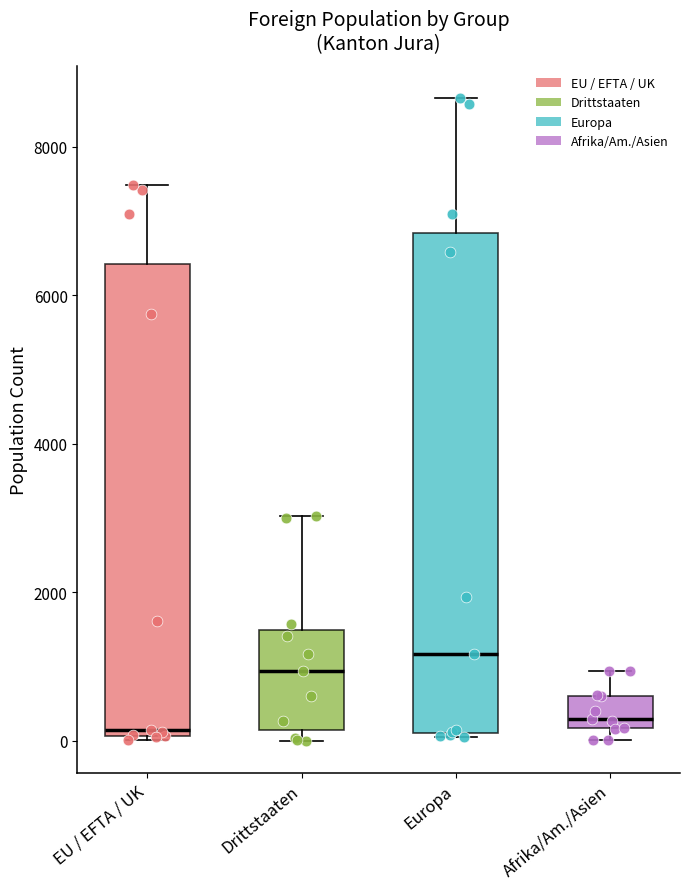

Reading left to right, read every box against the y-axis: the position of its median line, the range the box covers, and the ends of its whiskers. The values are not printed on the chart, so give them approximately, as read against the axis.

EU / EFTA / UK: median 200, box 0 to 6400, whiskers 0 to 7400
Drittstaaten: median 1000, box 200 to 1400, whiskers 0 to 3000
Europa: median 1200, box 0 to 6800, whiskers 0 to 8600
Afrika/Am./Asien: median 200 (just above the box's lower edge), box 200 to 600, whiskers 0 to 1000